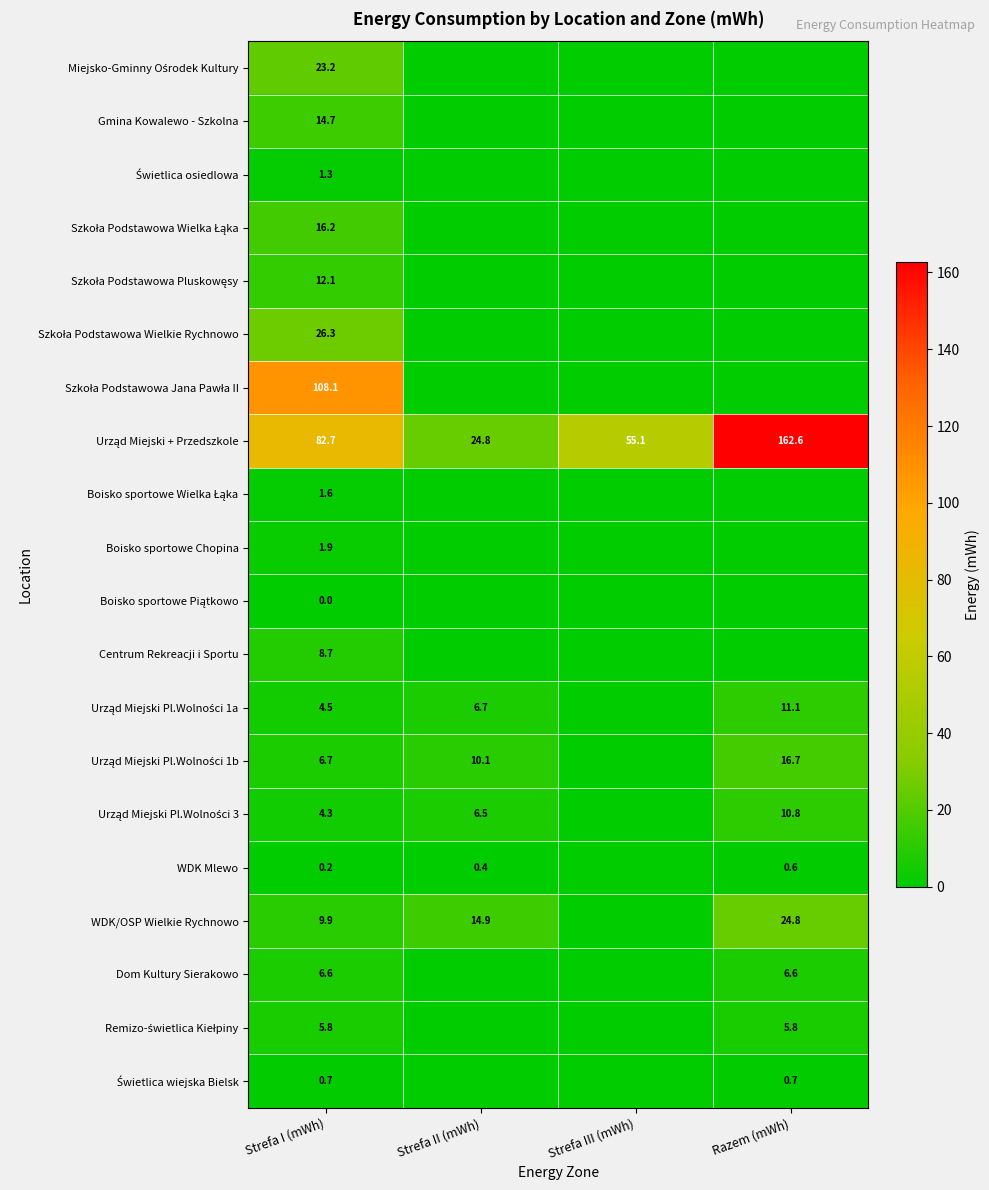

What is the total value across all series at Strefa I (mWh)?

335.5